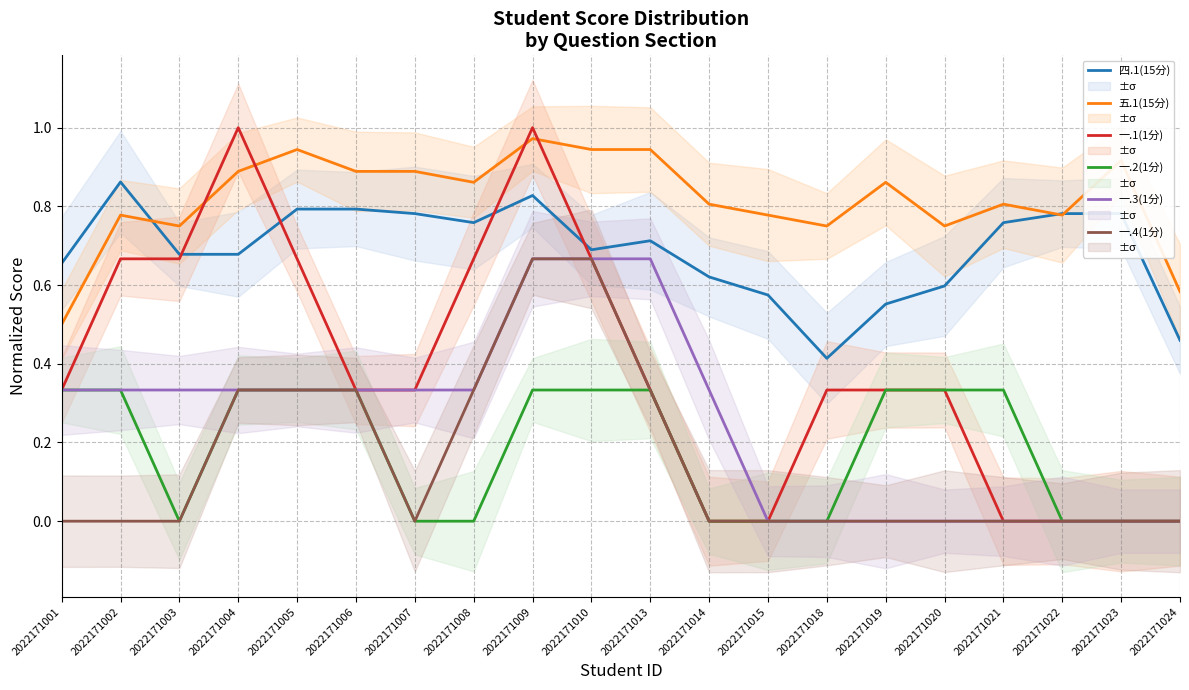

Is it true that 四.1(15分) equals 0.5 at 2022171024?

True